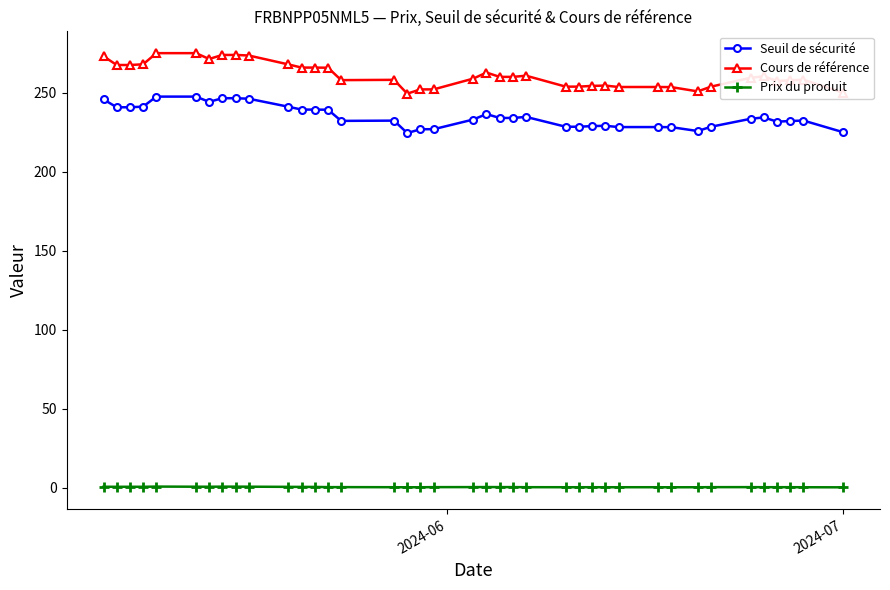

Count the number of data series in this chart.

3